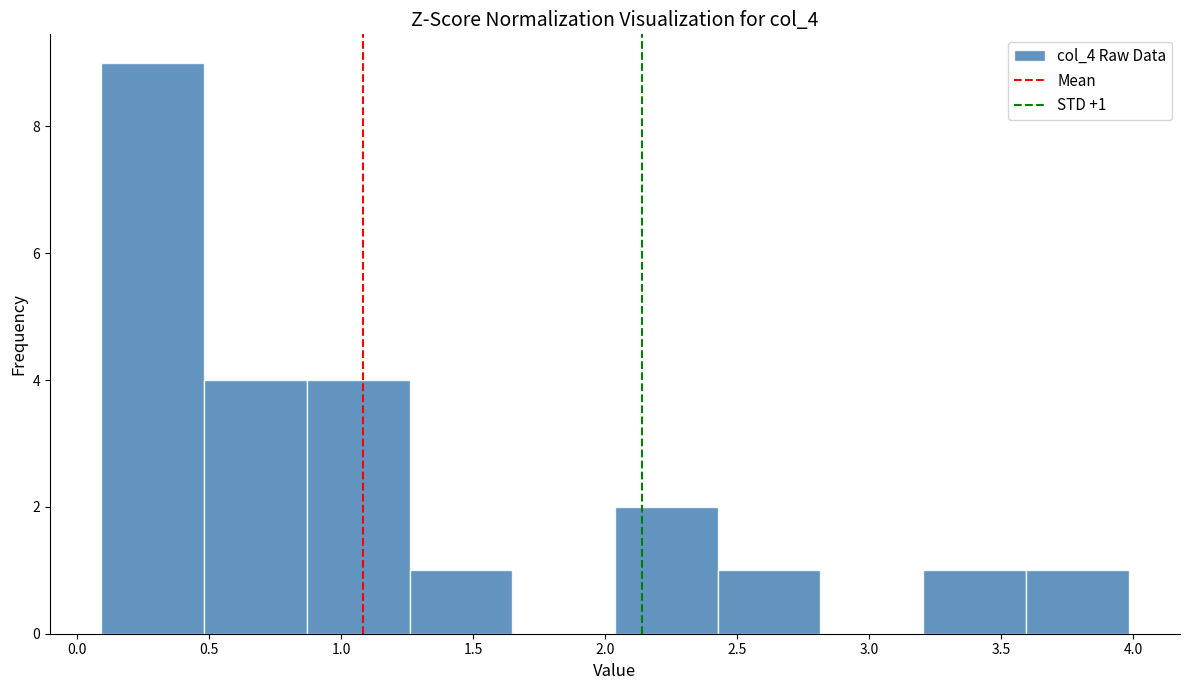

Over which range of the x-axis is the bar tallest?

0.10 to 0.50